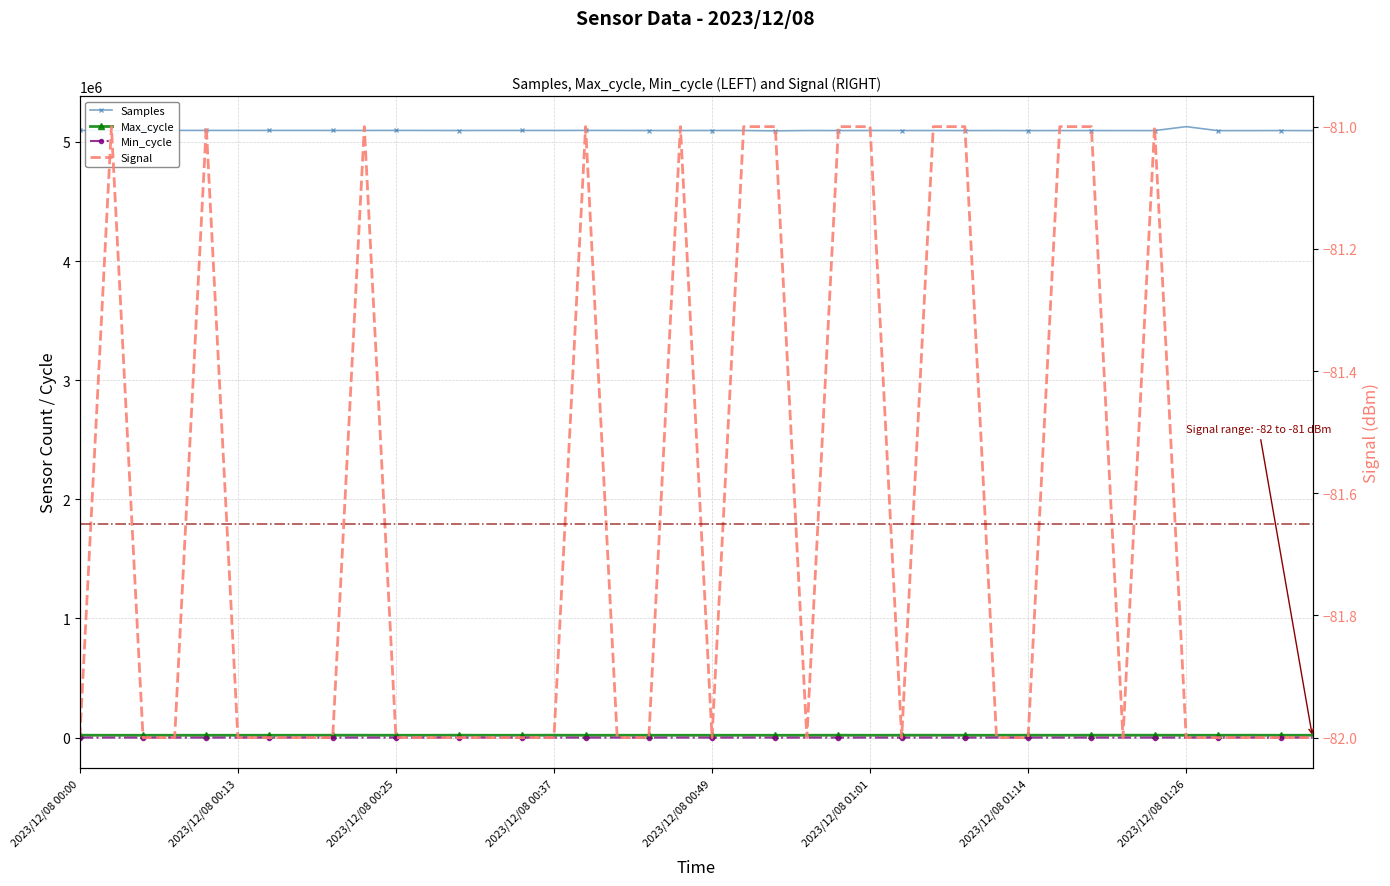

How many interior local peaks does the Max_cycle series have?

12